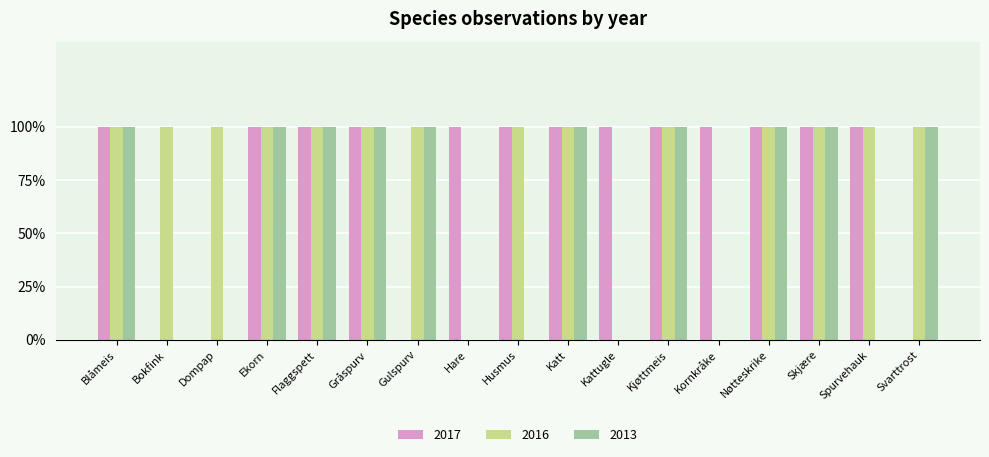

Is the value of 2017 at Svarttrost greater than the value of 2016 at Katt?

No